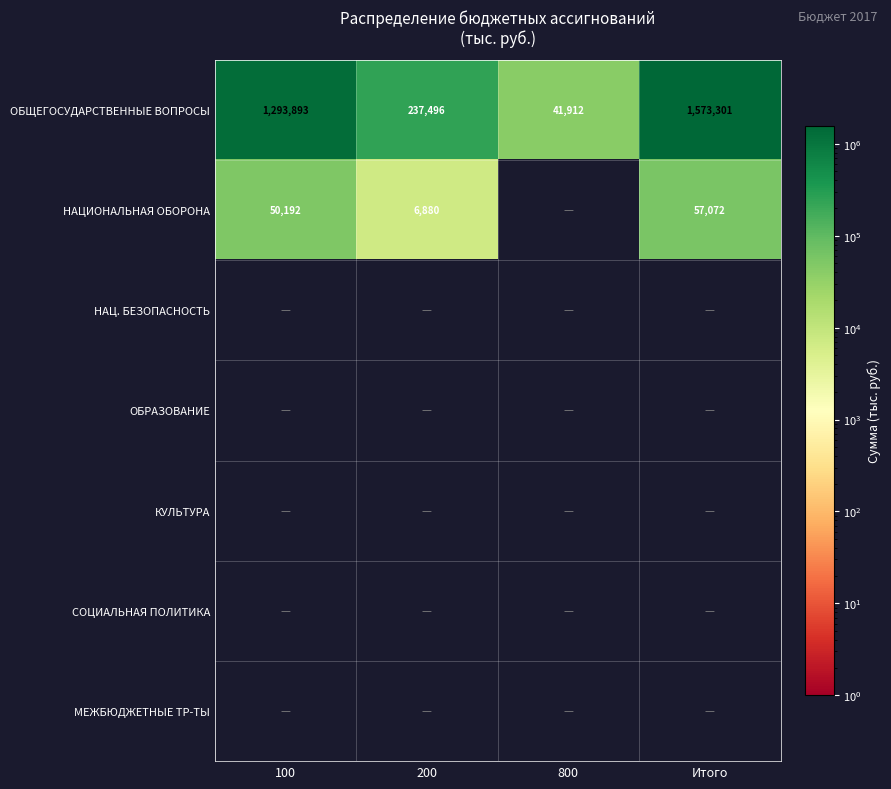

Which label corresponds to the largest value in the chart?

Итого